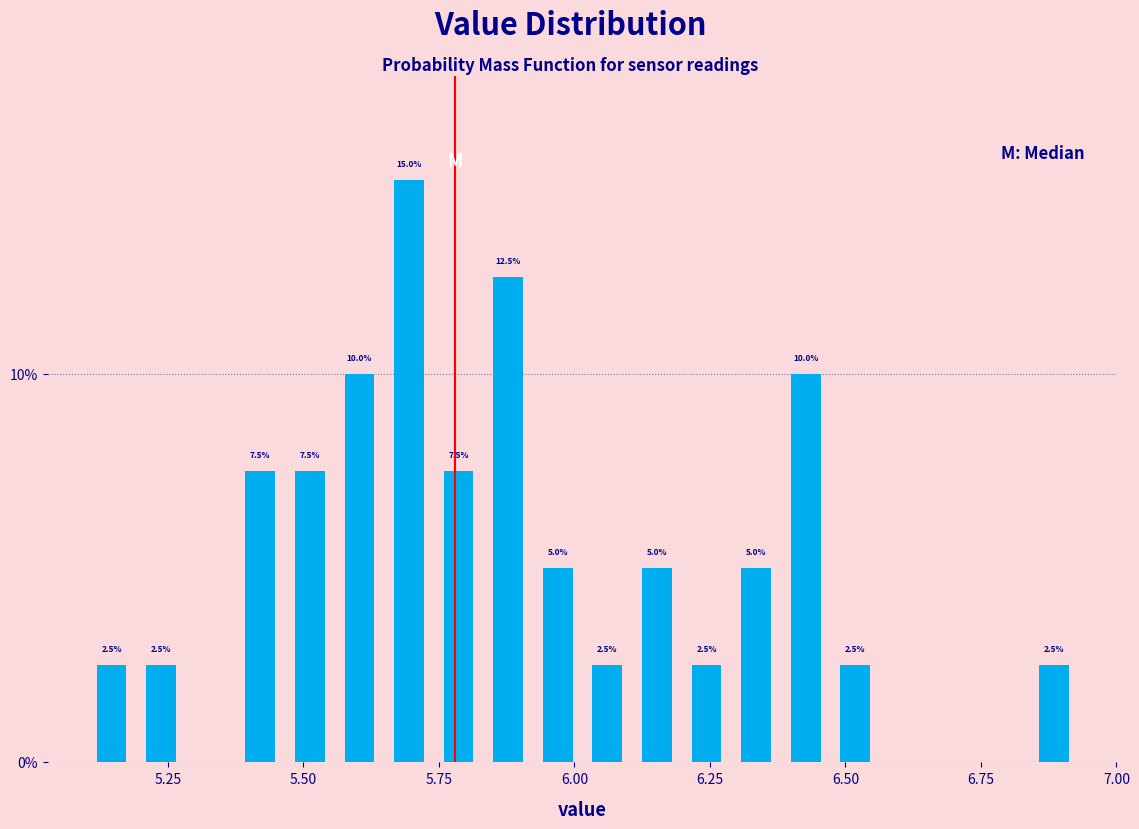

Read against the x-axis, roughly where is the centre of the tallest bar?

5.70